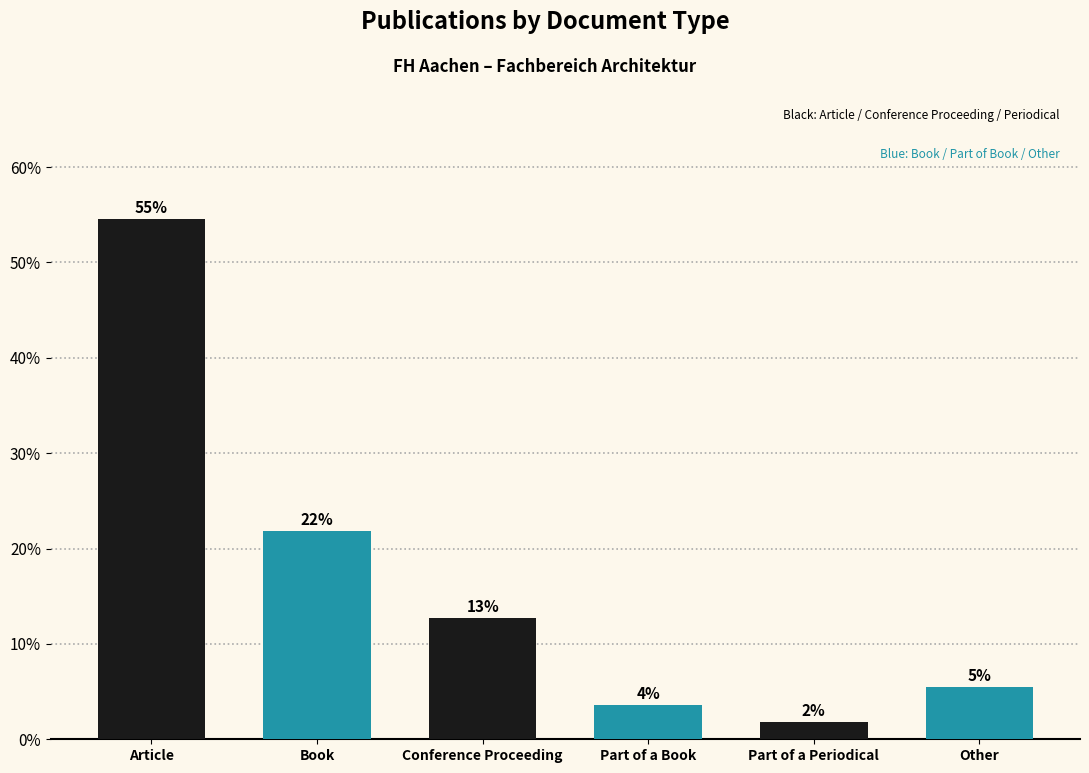

What is the minimum value shown in the chart?

1.8